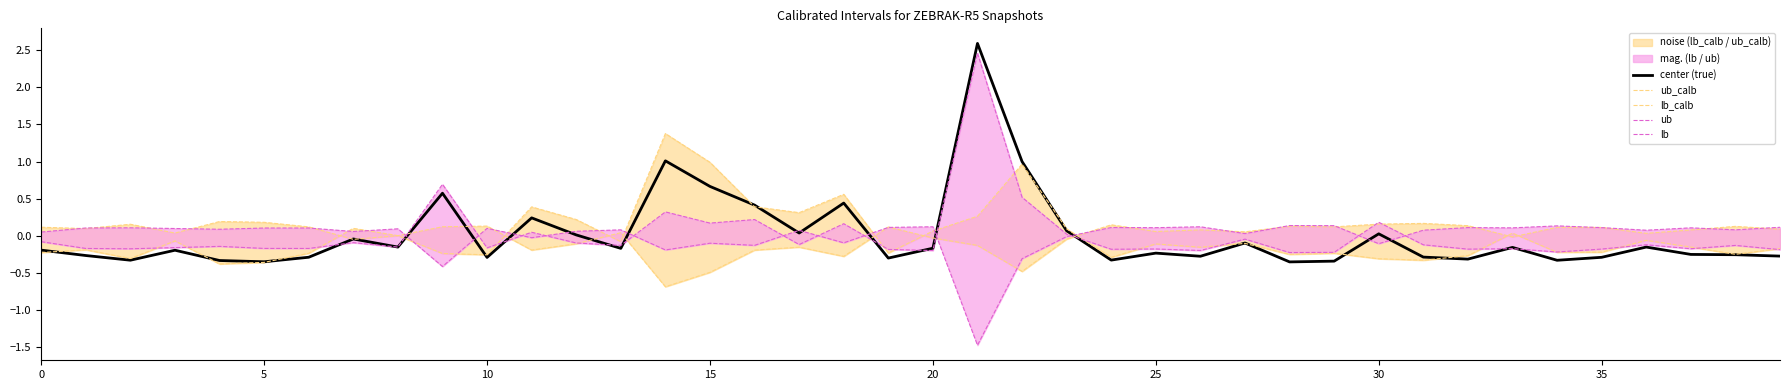

Where is lb nearest to the value 0?

23